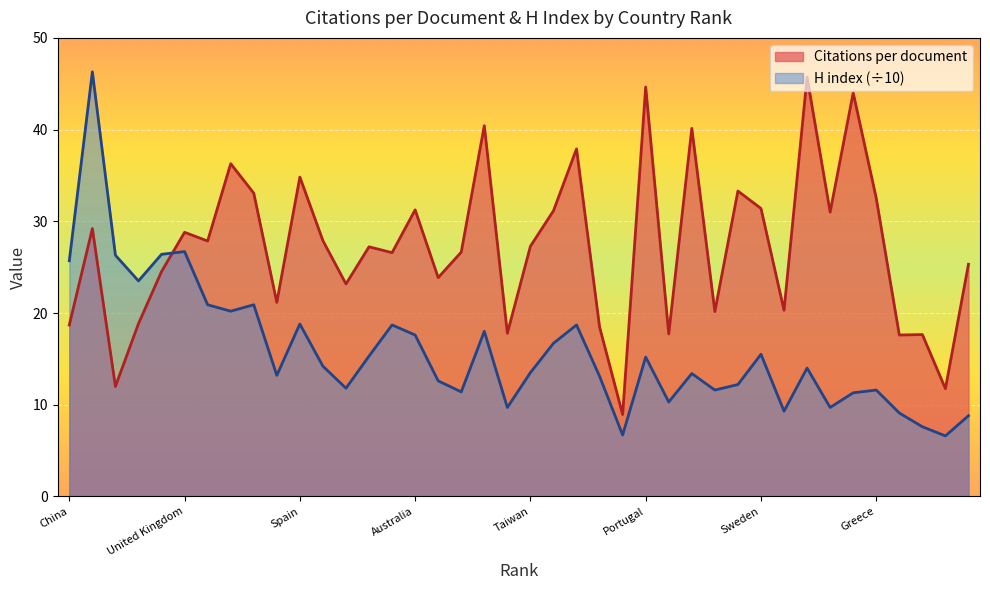

In H index, how many points are lower than both neighbors (excluding endpoints)?

12